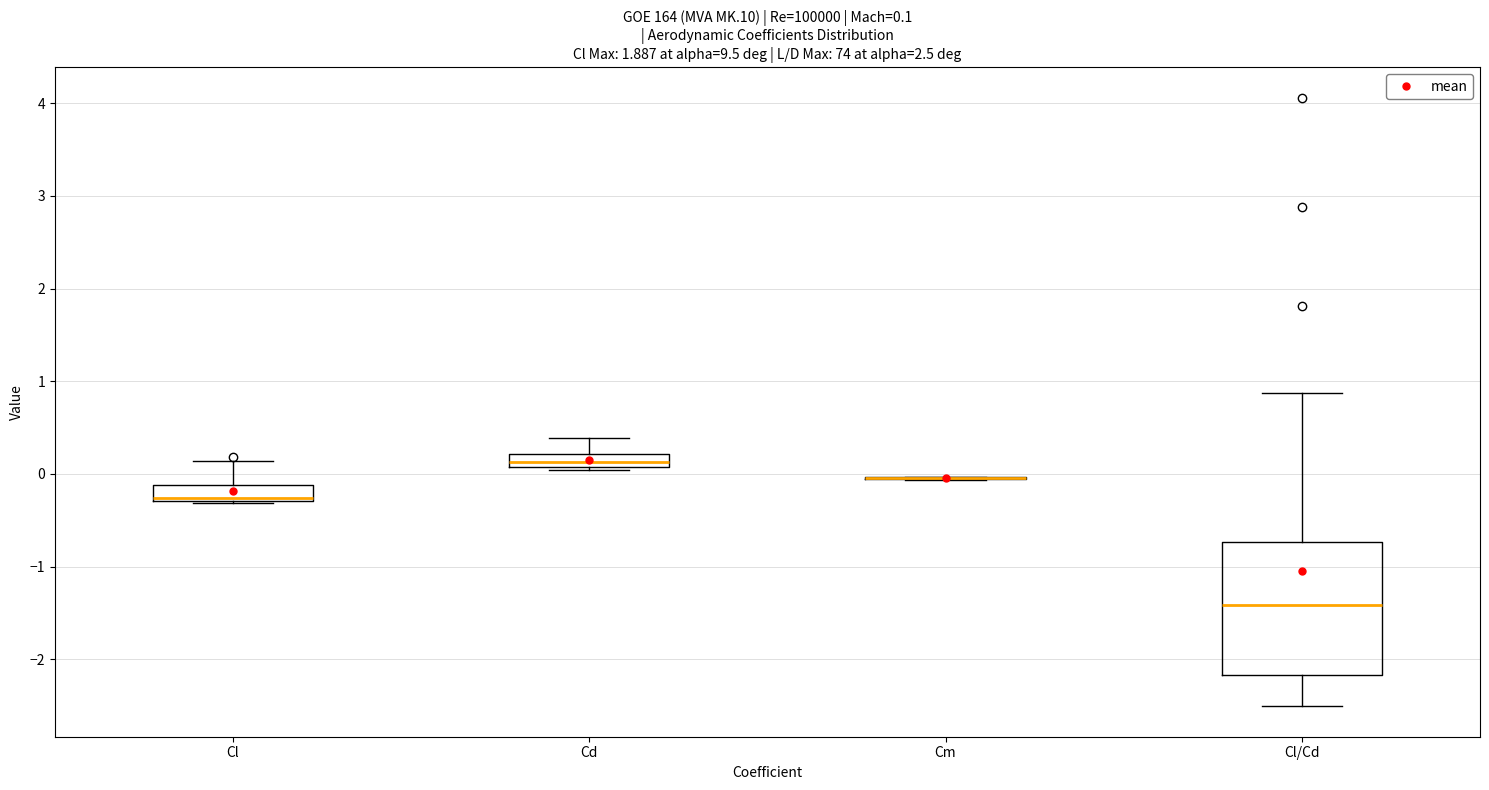

Comparing the boxes themselves (not the whiskers), which one is the tallest?

Cl/Cd